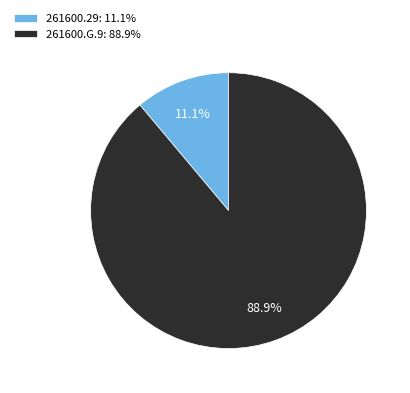

Is there any slice that represents more than half of the pie?

Yes